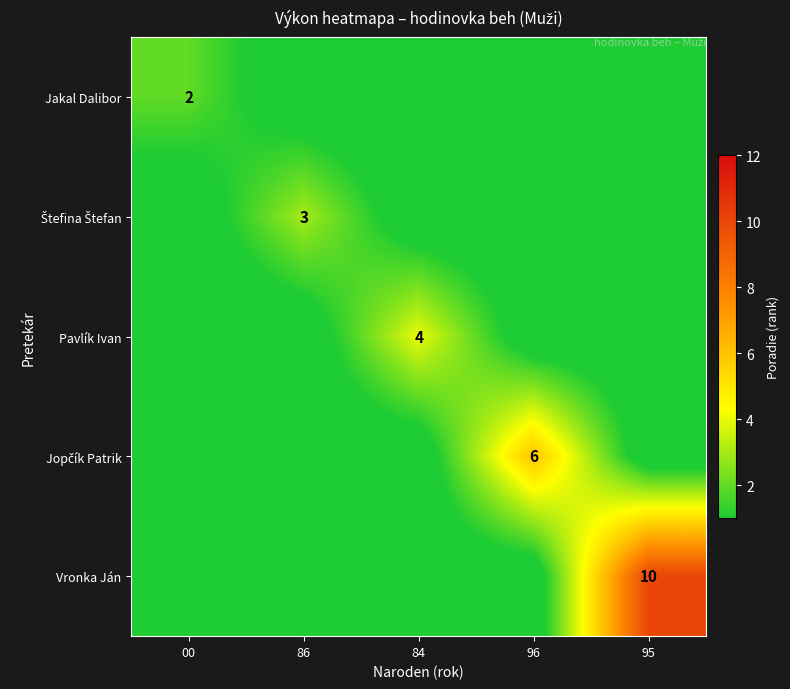

The value of Jopčík Patrik at 84 is 0. True or false?

True